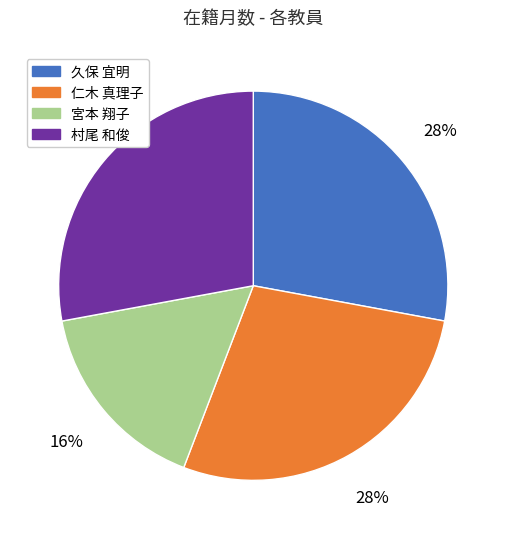

To the nearest percent, what percentage of the pie is 村尾 和俊?

28%